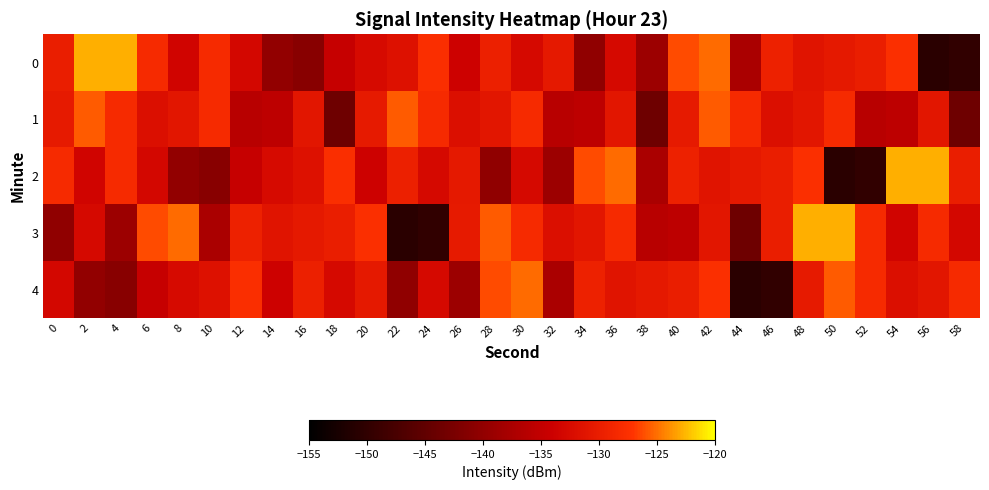

At 18, list the series in order from smallest to largest.

1, 0, 4, 3, 2